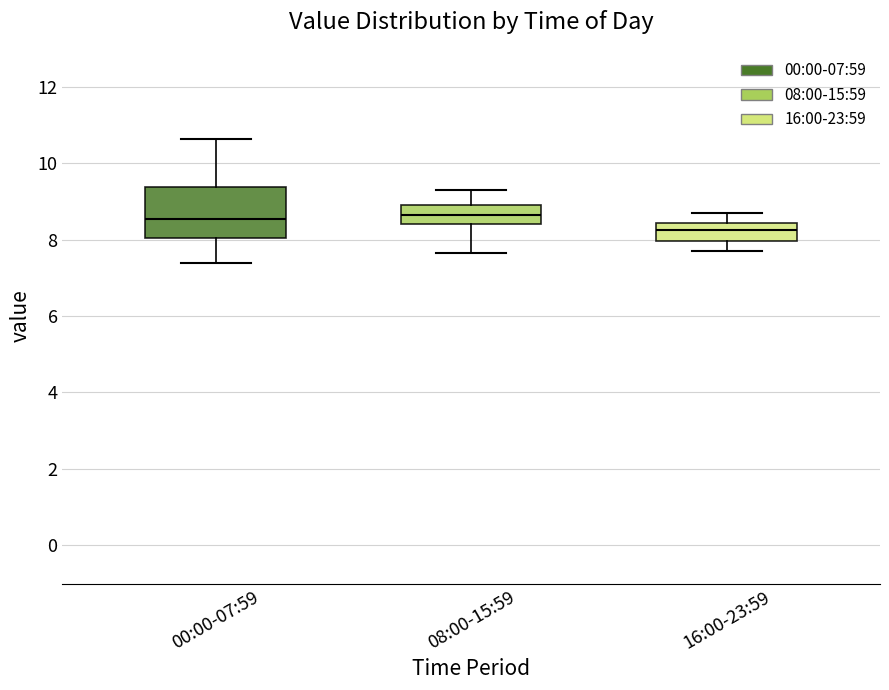

Which box's median line is the lowest?

16:00-23:59